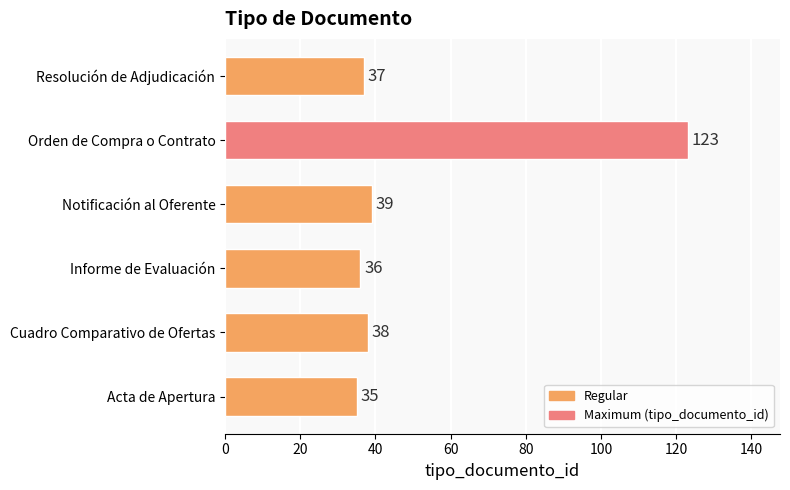

Reading bottom to top, extract all data points from this chart.

35	38	36	39	123	37